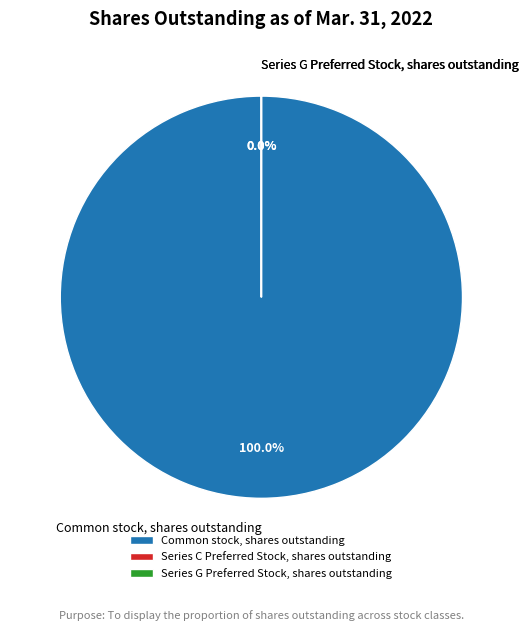

Count the number of slices in the pie.

3